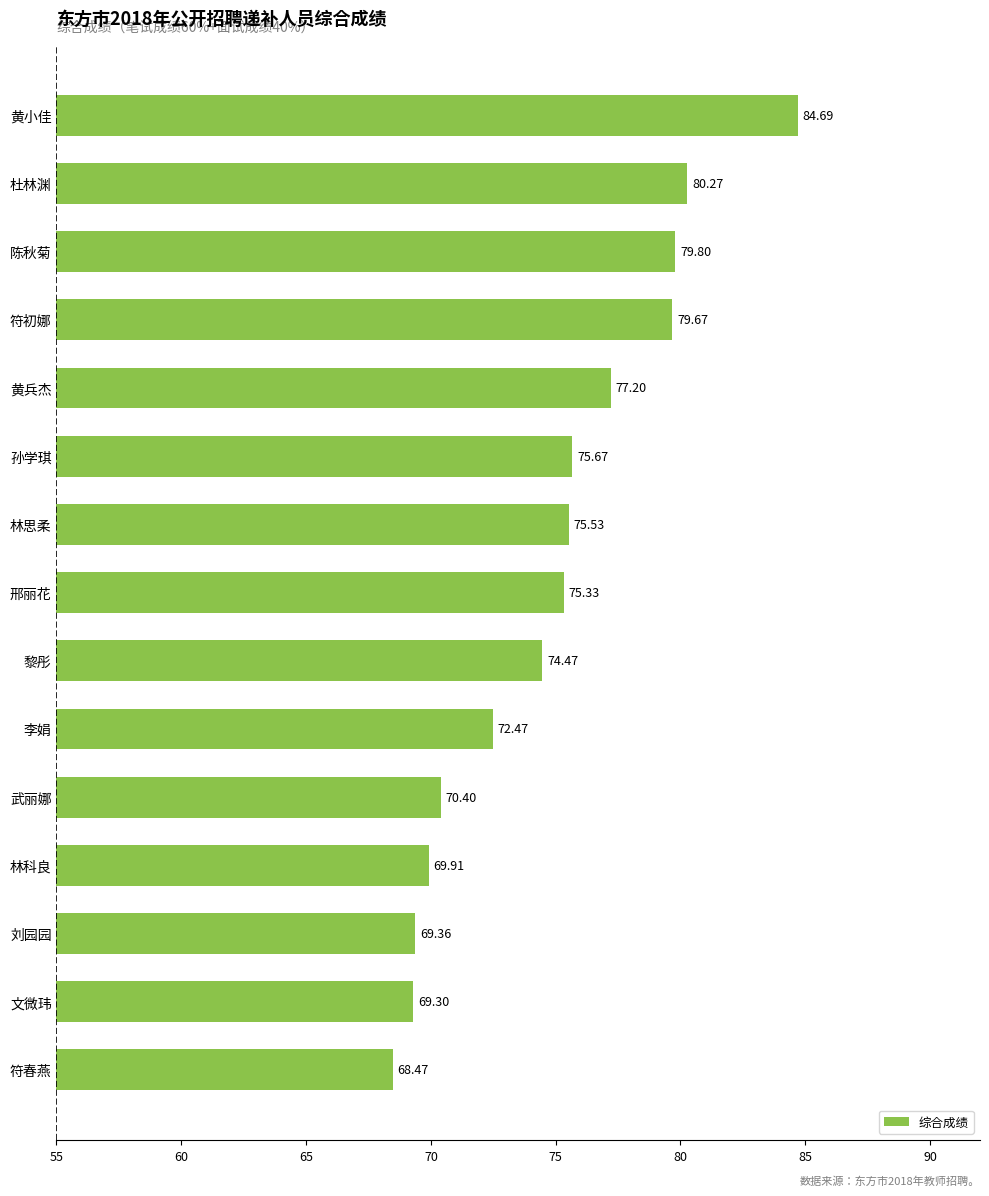

List the labels in order of value, smallest first.

符春燕, 文微玮, 刘园园, 林科良, 武丽娜, 李娟, 黎彤, 邢丽花, 林思柔, 孙学琪, 黄兵杰, 符初娜, 陈秋菊, 杜林渊, 黄小佳